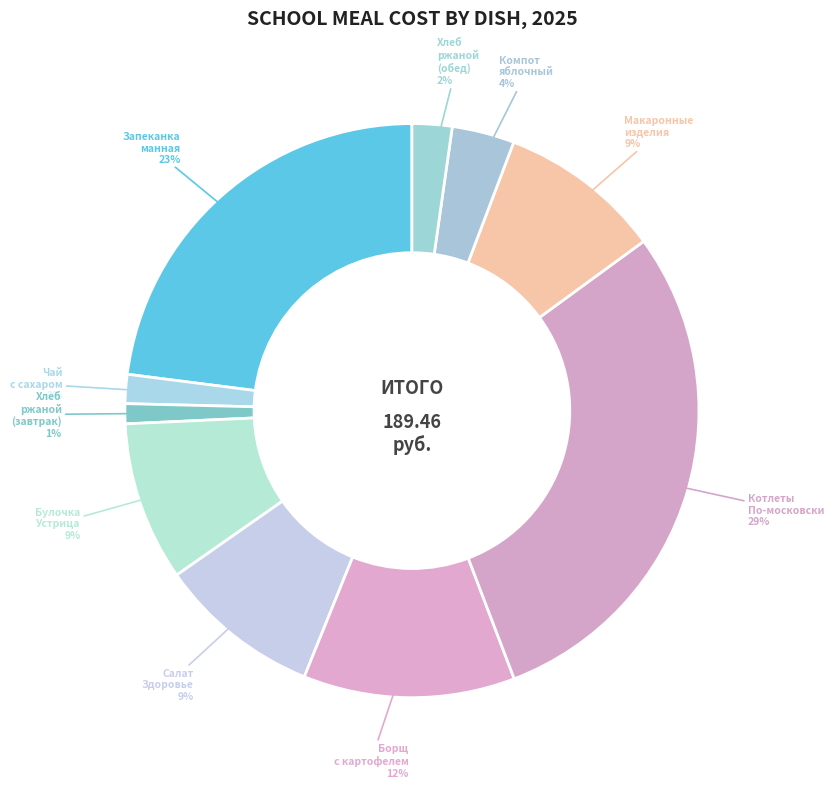

To the nearest percent, what is the difference between the Булочка Устрица and Хлеб ржаной (завтрак) slice percentages?

8%